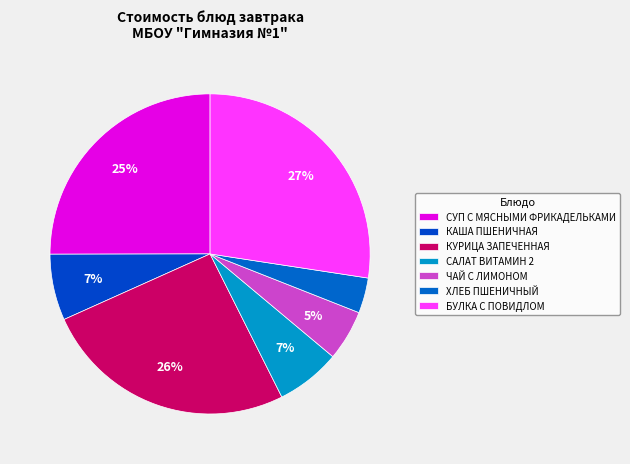

How many segments does this pie chart have?

7